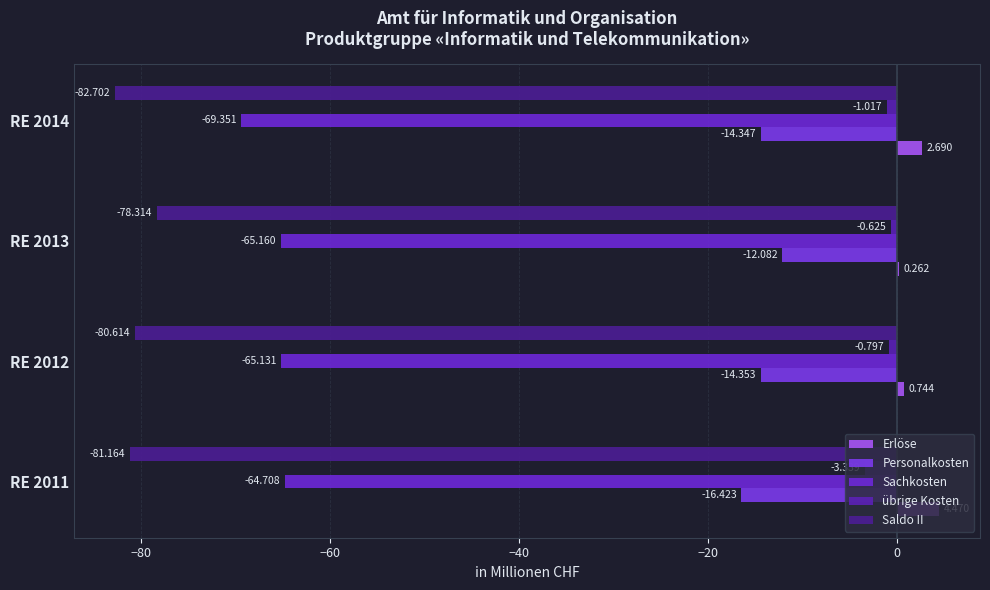

How many values in the Sachkosten series exceed -65?

1